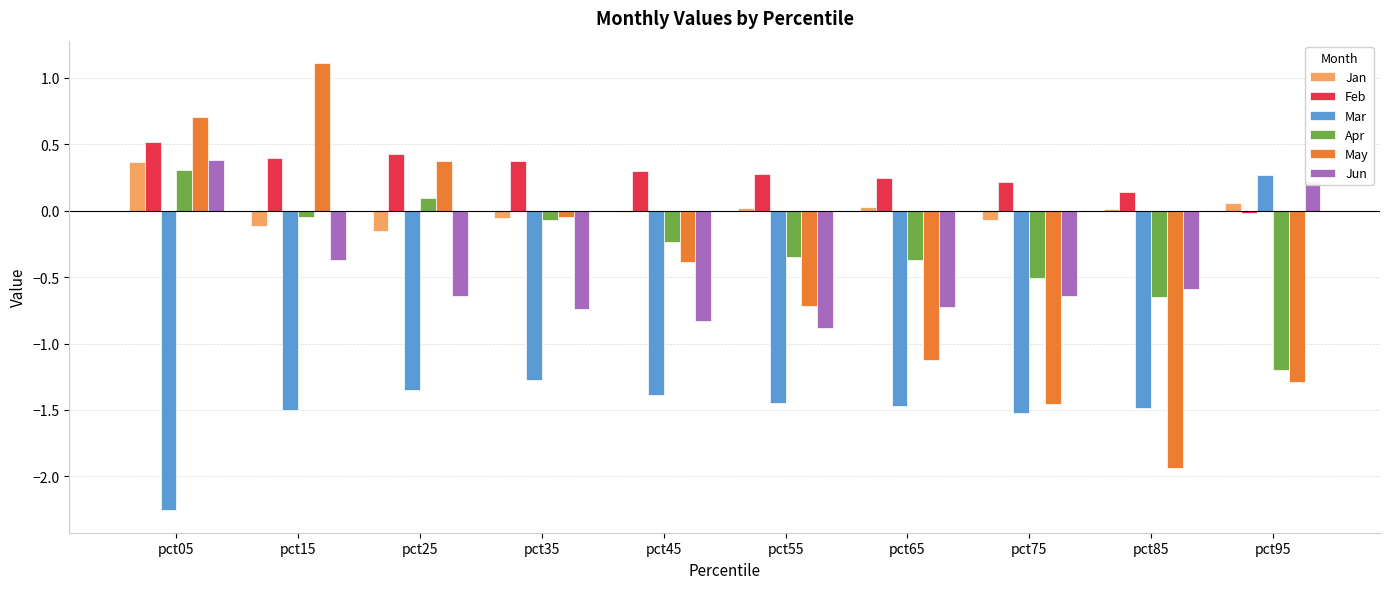

What is the sum of all Feb values?

2.9